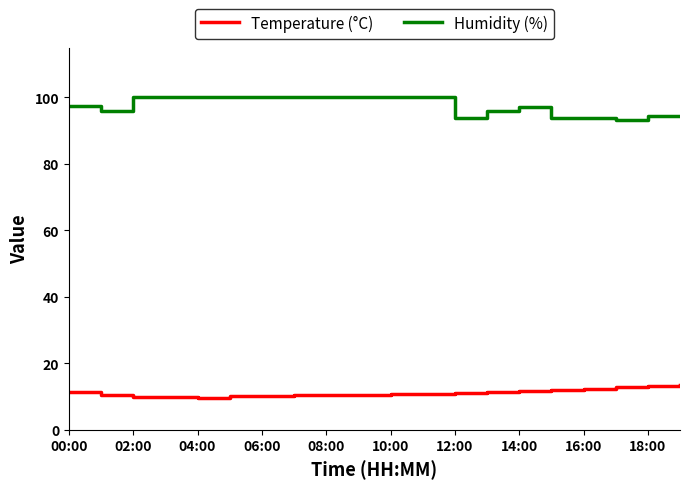

True or false: Humidity (%) and Temperature (°C) intersect in this chart.

False